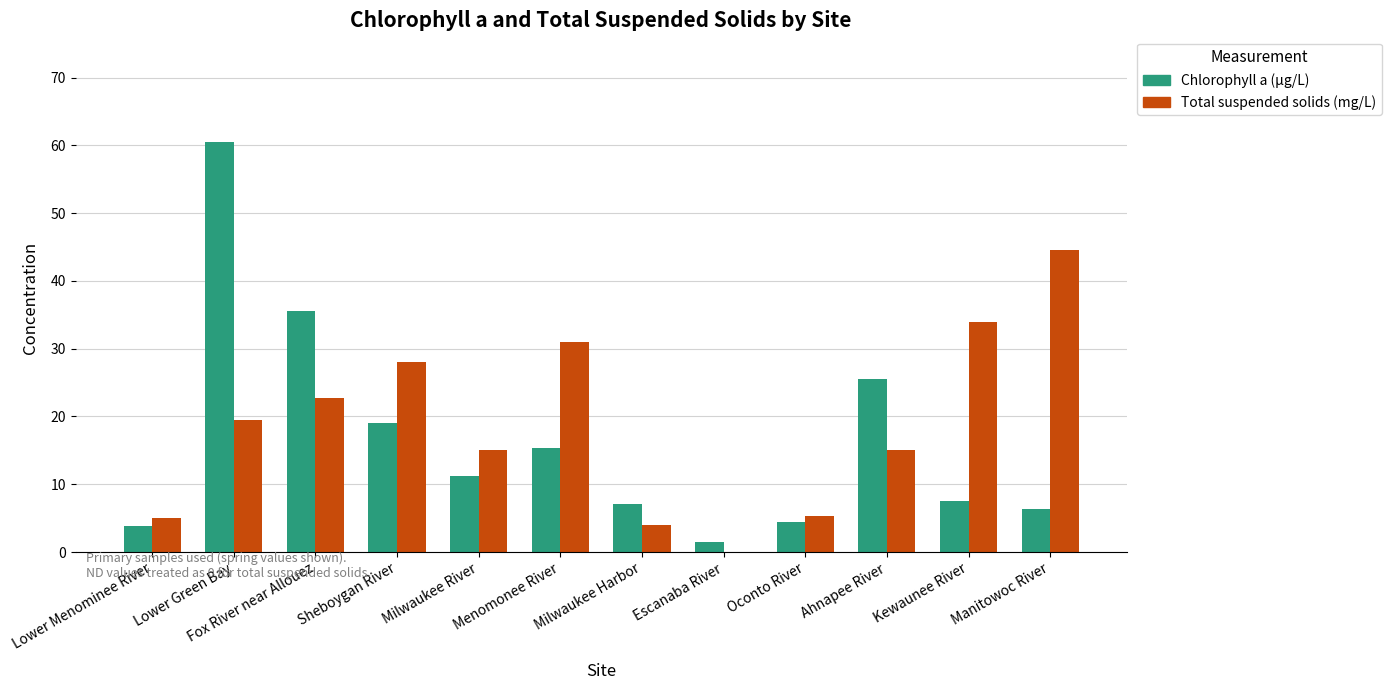

How many categories are shown in the chart?

12